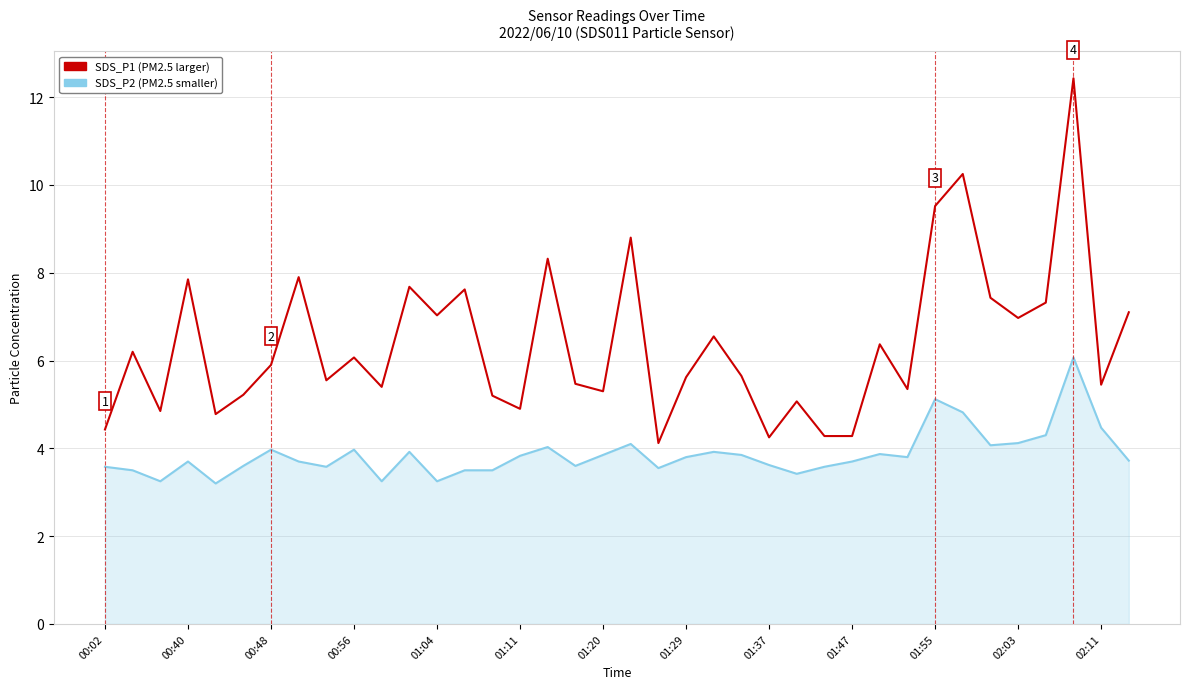

Does the chart have visible grid lines?

Yes